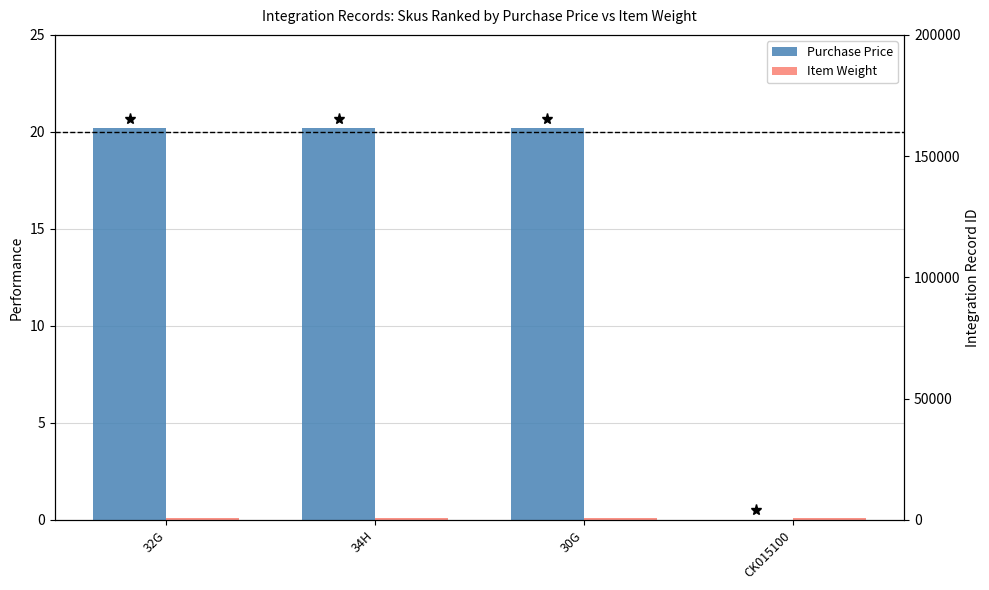

List the series in order of their peak value, highest first.

Purchase Price, Item Weight